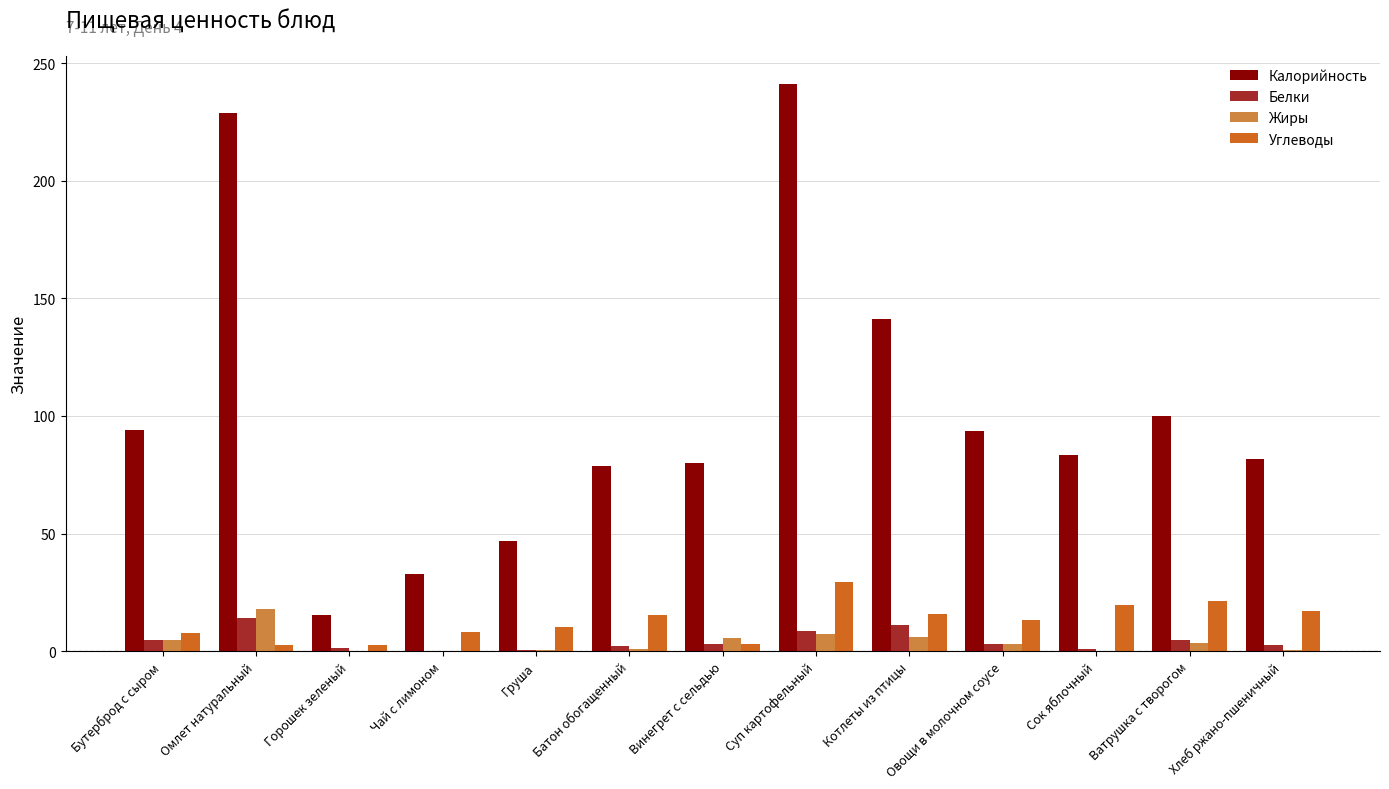

Which category has the highest value across all series?

Суп картофельный